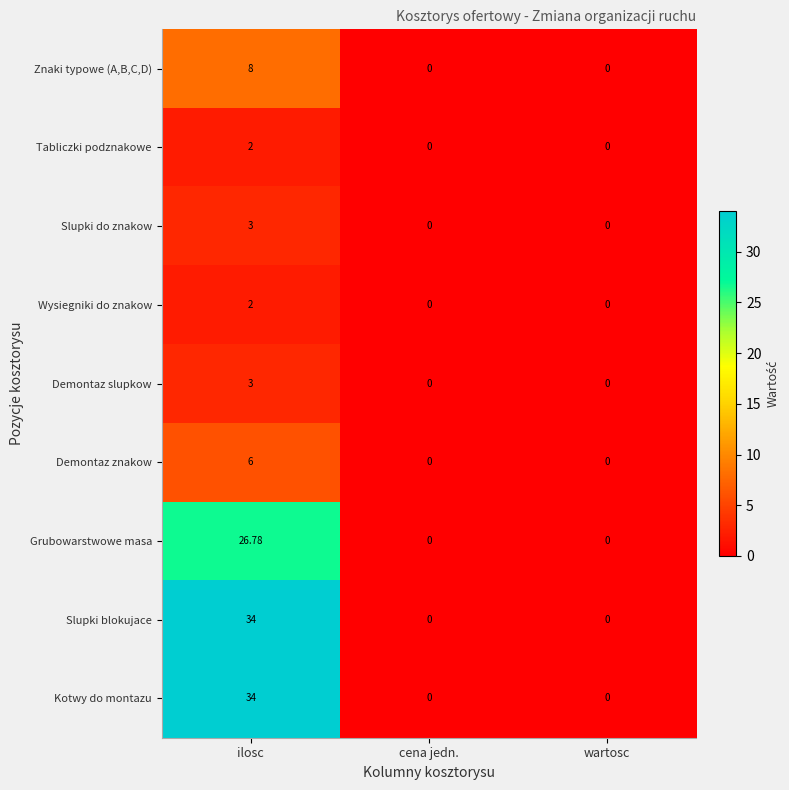

Is the value of Demontaz znakow at ilosc greater than the value of Znaki typowe (A,B,C,D) at wartosc?

Yes